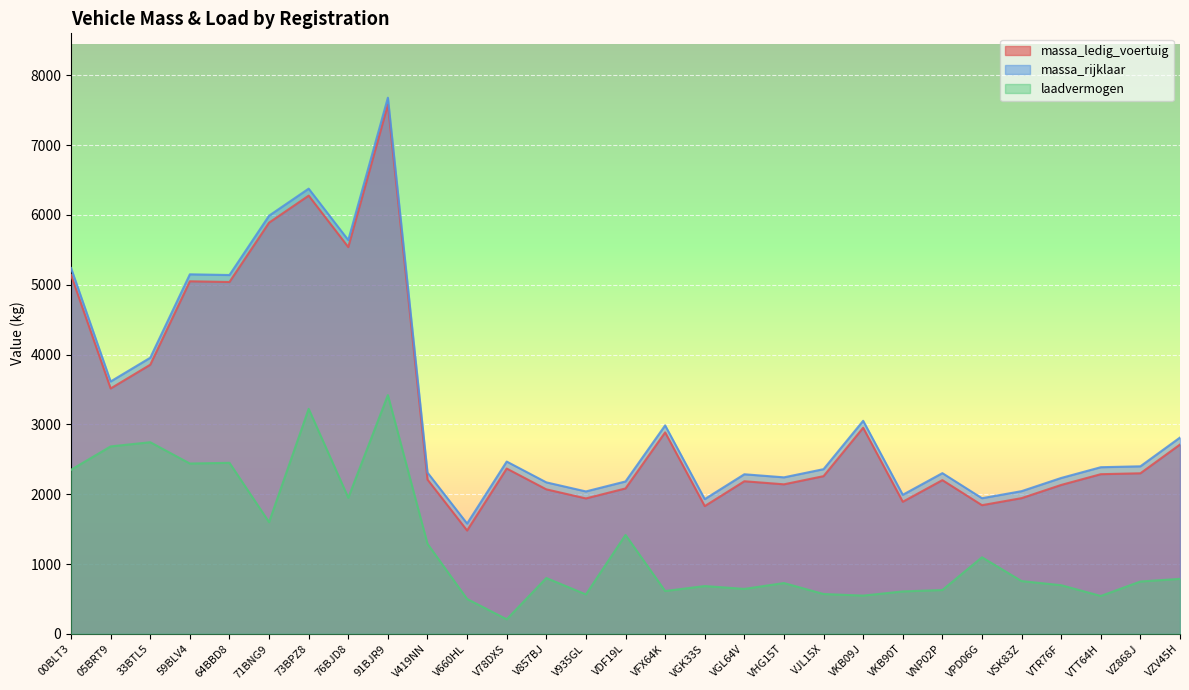

Reading left to right, transcribe all the data shown in this chart.

massa_ledig_voertuig: 5140	3515	3855	5050	5040	5890	6277	5540	7580	2210	1480	2368	2070	1940	2083	2886	1830	2186	2142	2259	2952	1892	2202	1843	1944	2133	2287	2300	2712
massa_rijklaar: 5240	3615	3955	5150	5140	5990	6377	5640	7680	2310	1580	2468	2170	2040	2183	2986	1930	2286	2242	2359	3052	1992	2302	1943	2044	2233	2387	2400	2812
laadvermogen: 2350	2685	2745	2440	2450	1600	3223	1950	3420	1290	500	209	800	565	1417	614	685	644	728	571	548	608	628	1097	756	697	543	750	788